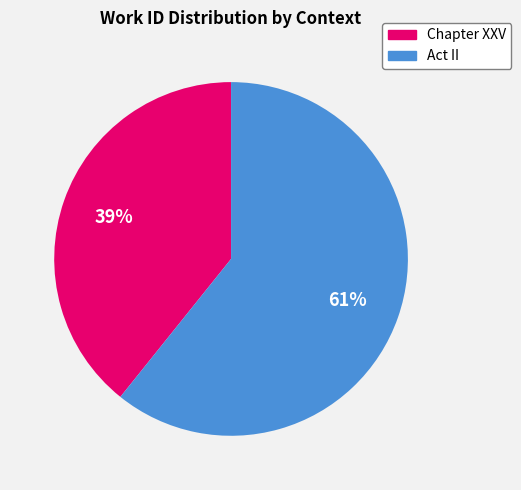

To the nearest percent, what portion does Act II represent?

61%